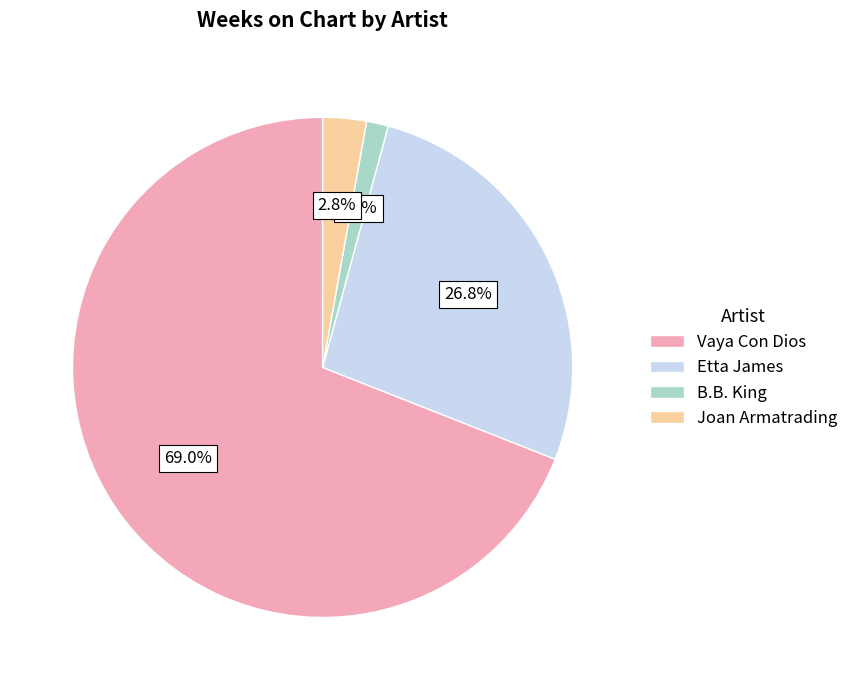

To the nearest percent, what is the average slice percentage?

25%